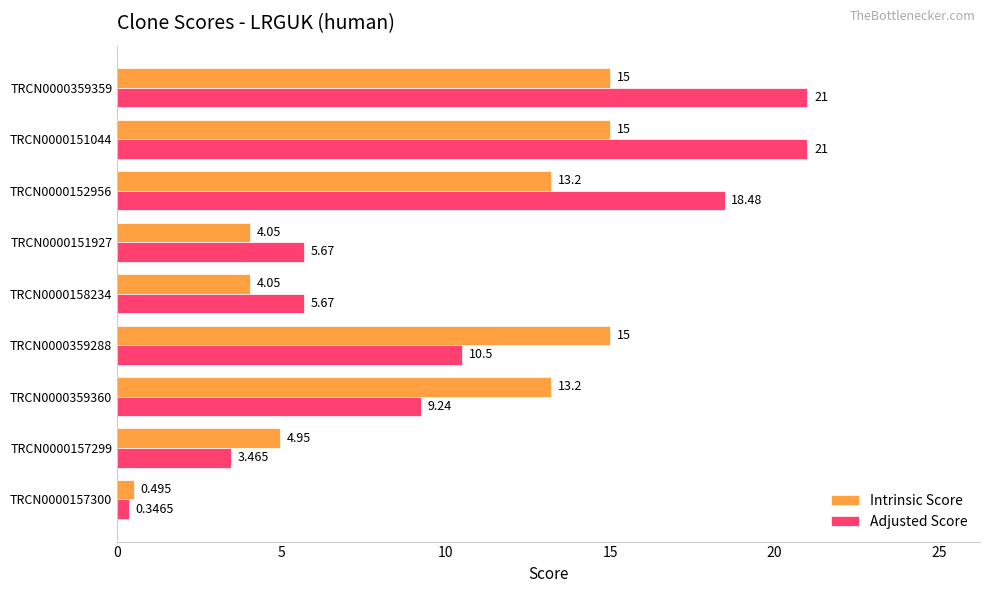

How many data points in Adjusted Score are above 9?

5